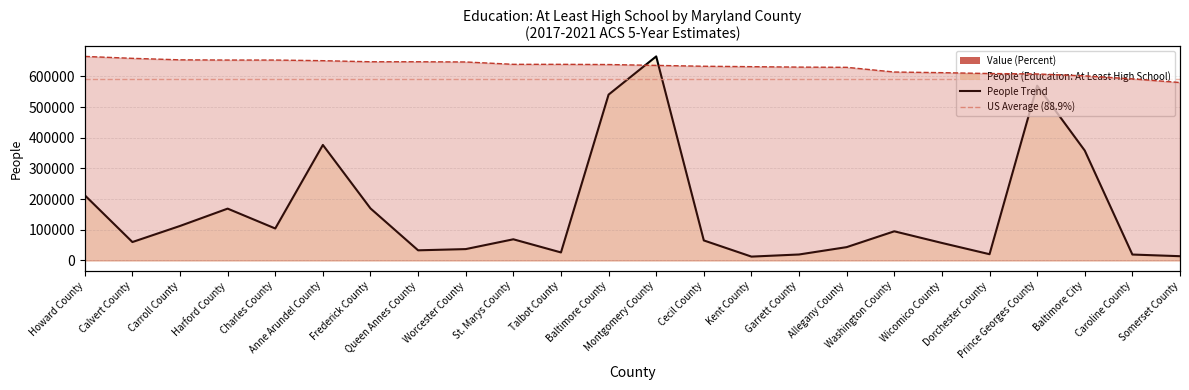

Reading left to right, what are all the values shown in this chart?

212539	60015	112464	168937	104210	376608	169612	33024	36993	68972	26104	540670	665229	65245	12506	19437	43412	95010	57036	20341	569766	358212	19258	13842